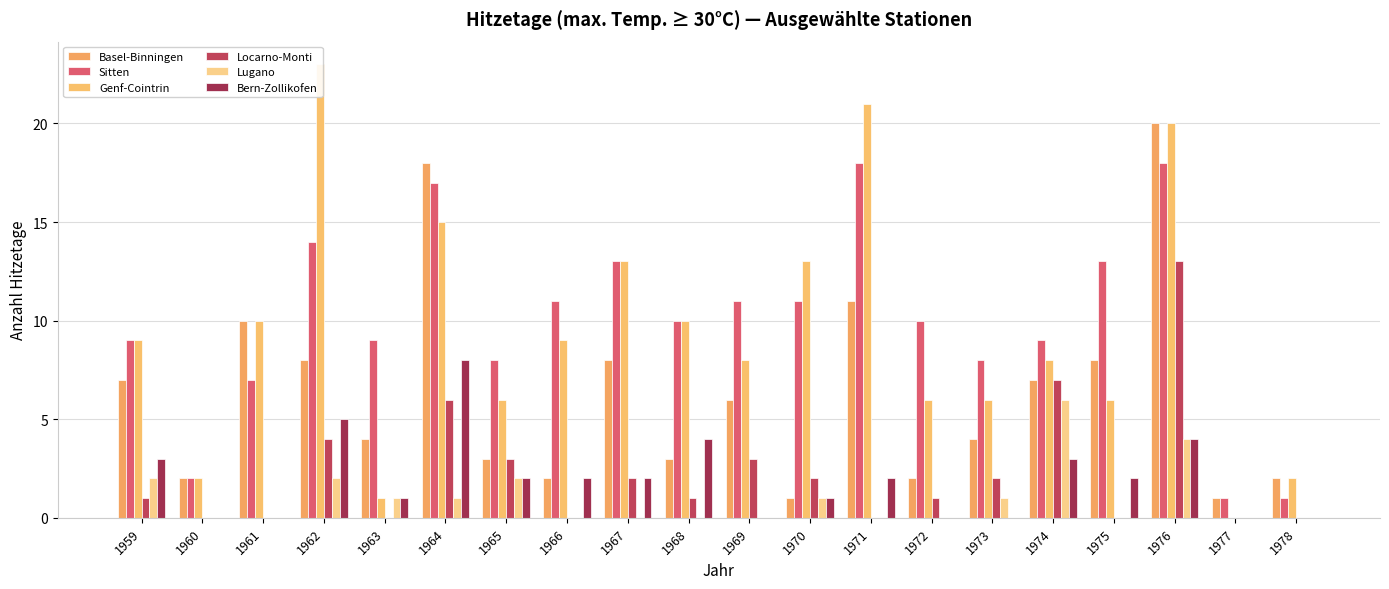

Reading right to left, what are all the values shown in this chart?

Basel-Binningen: 2	1	20	8	7	4	2	11	1	6	3	8	2	3	18	4	8	10	2	7
Sitten: 1	1	18	13	9	8	10	18	11	11	10	13	11	8	17	9	14	7	2	9
Genf-Cointrin: 2	0	20	6	8	6	6	21	13	8	10	13	9	6	15	1	23	10	2	9
Locarno-Monti: 0	0	13	0	7	2	1	0	2	3	1	2	0	3	6	0	4	0	0	1
Lugano: 0	0	4	0	6	1	0	0	1	0	0	0	0	2	1	1	2	0	0	2
Bern-Zollikofen: 0	0	4	2	3	0	0	2	1	0	4	2	2	2	8	1	5	0	0	3